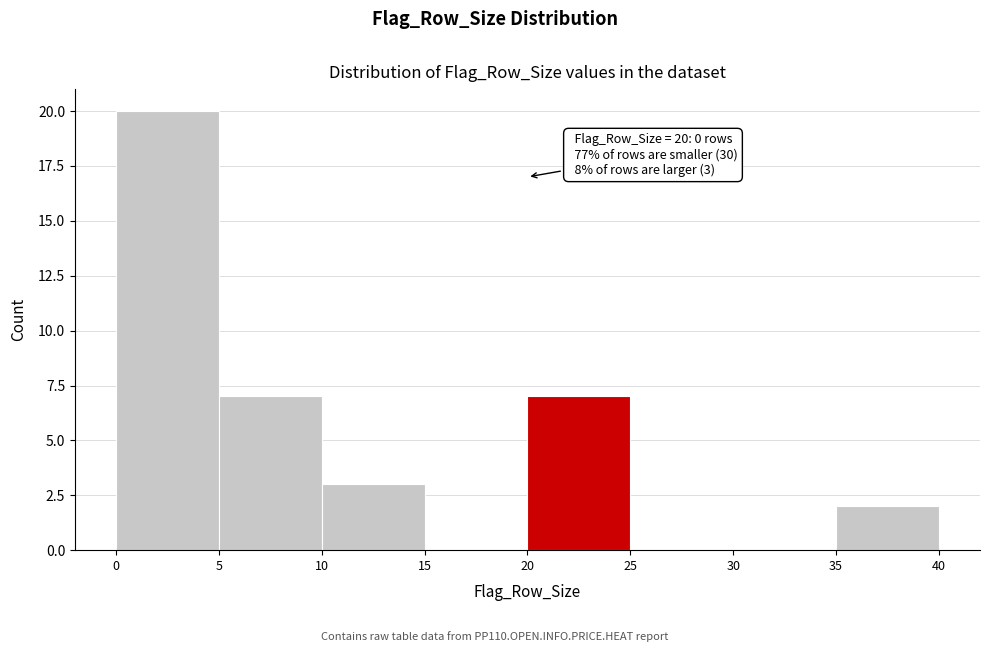

Which range on the x-axis has the tallest bar?

0 to 5